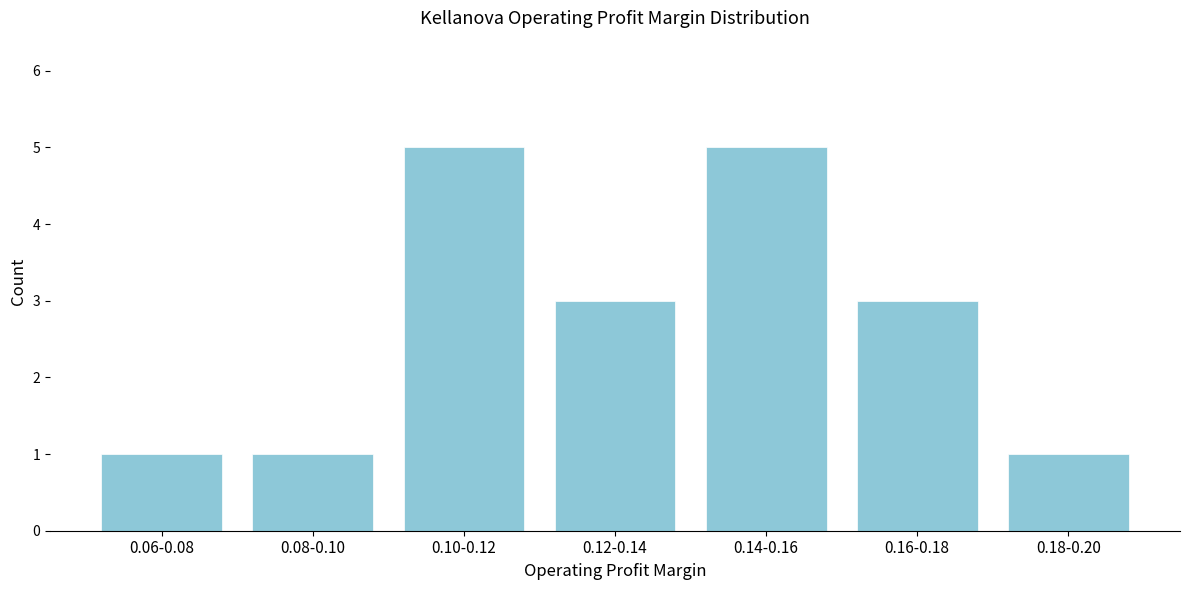

Reading left to right, what are all the values shown in this chart?

1	1	5	3	5	3	1